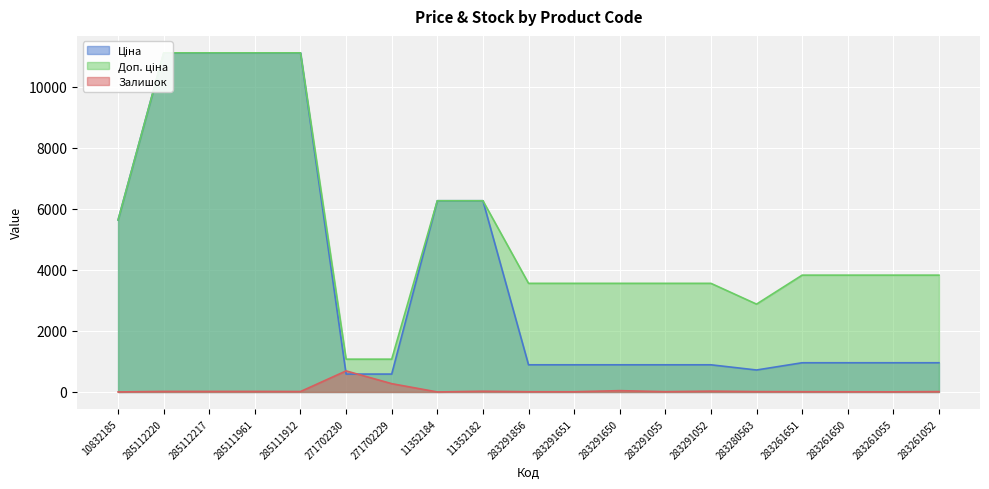

In Залишок, how many points are higher than both neighbors (excluding endpoints)?

4